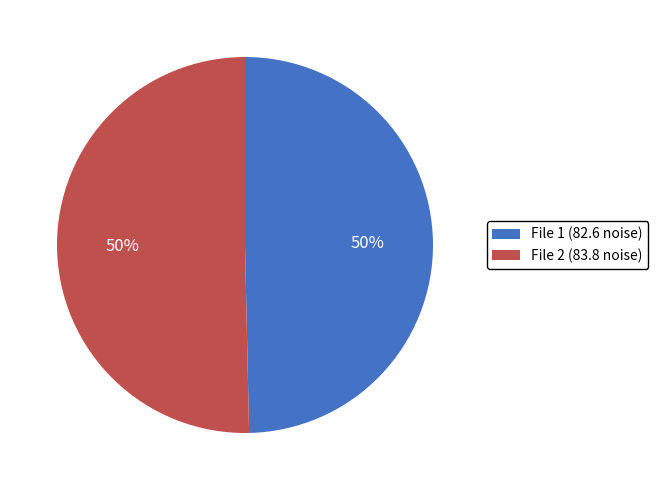

Is the sum of File 2 (83.8 noise) and File 1 (82.6 noise) greater than half?

Yes